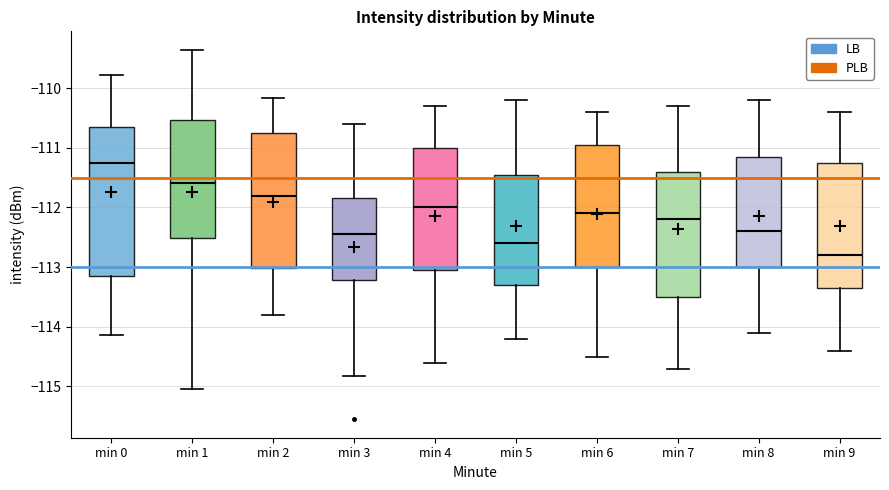

Which box's median line is the lowest?

min 9